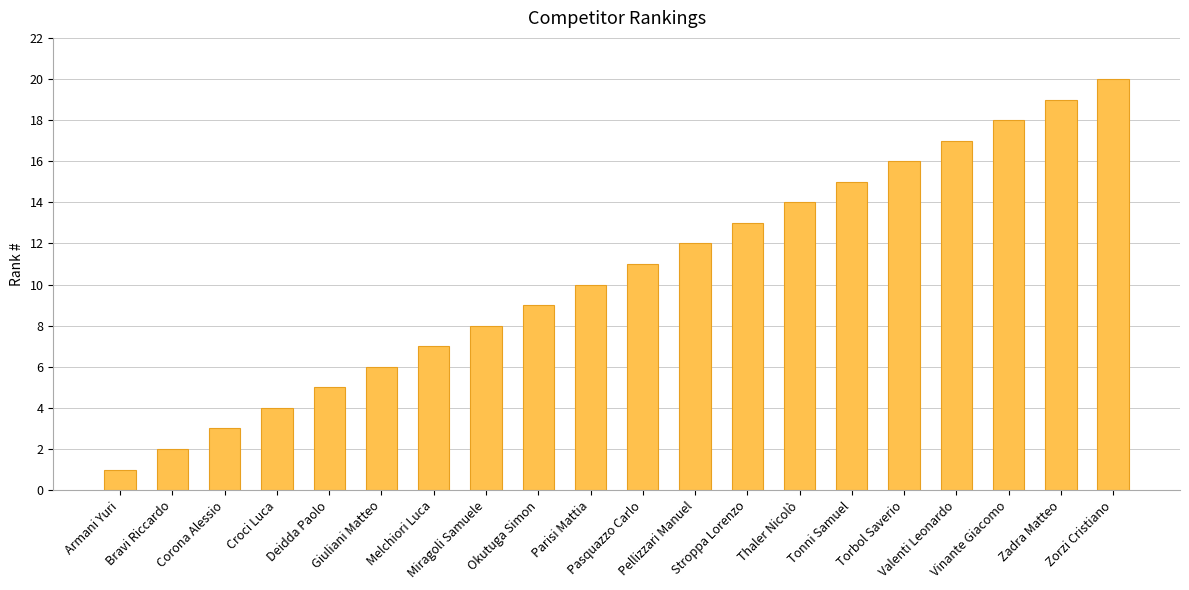

Are the bars horizontal?

No